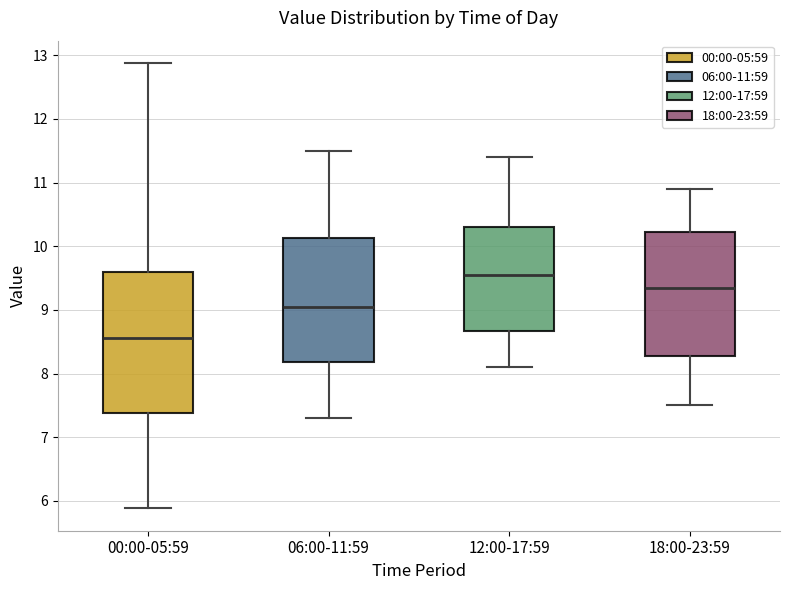

Reading left to right, read every box against the y-axis: the position of its median line, the range the box covers, and the ends of its whiskers. The values are not printed on the chart, so give them approximately, as read against the axis.

00:00-05:59: median 8.6, box 7.4 to 9.6, whiskers 5.9 to 12.9
06:00-11:59: median 9.1, box 8.2 to 10.1, whiskers 7.3 to 11.5
12:00-17:59: median 9.6, box 8.7 to 10.3, whiskers 8.1 to 11.4
18:00-23:59: median 9.4, box 8.3 to 10.2, whiskers 7.5 to 10.9